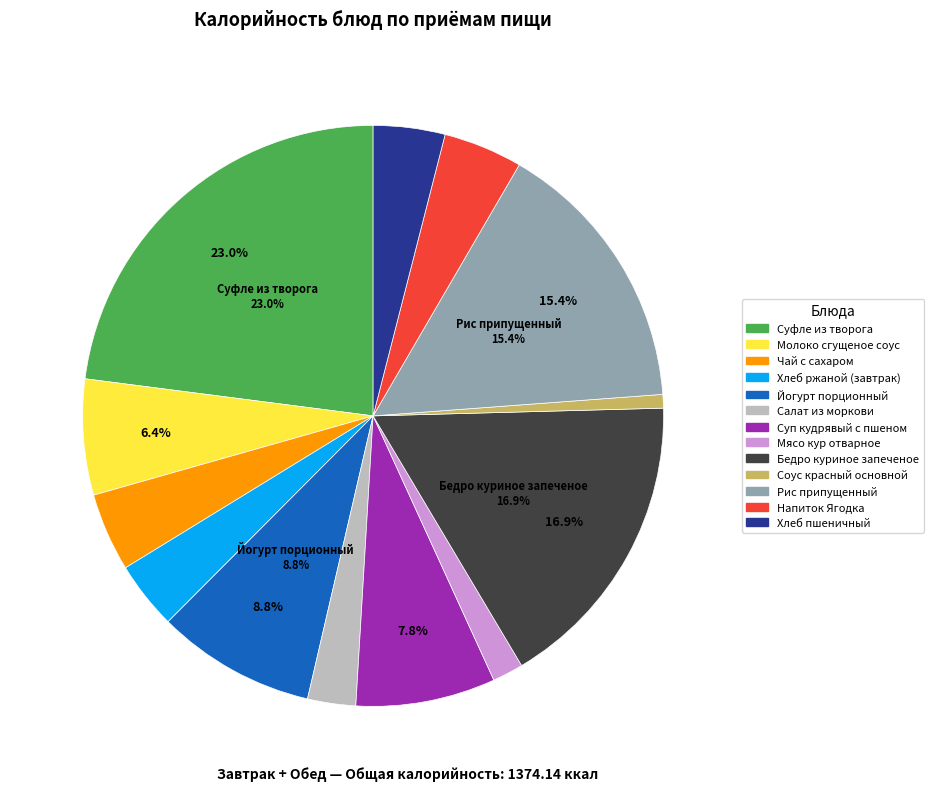

Is there a majority slice in this chart?

No